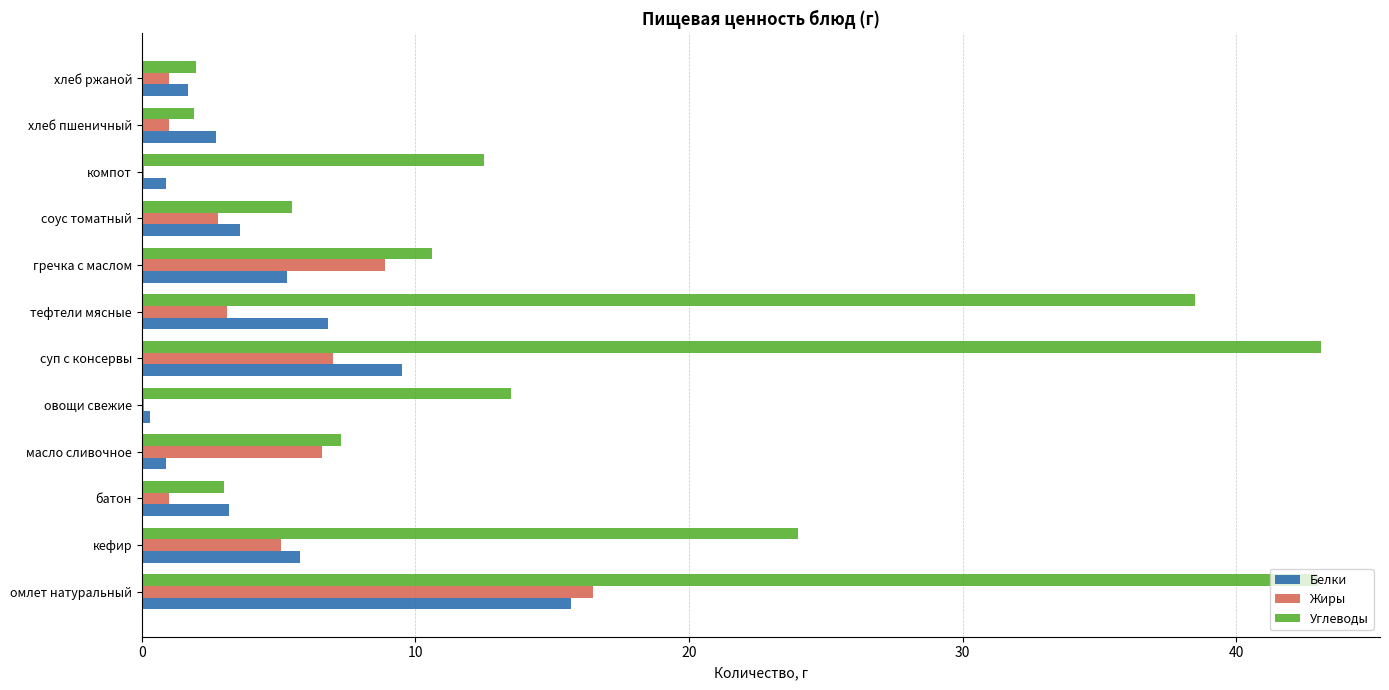

What is the maximum value shown in the chart?

43.1